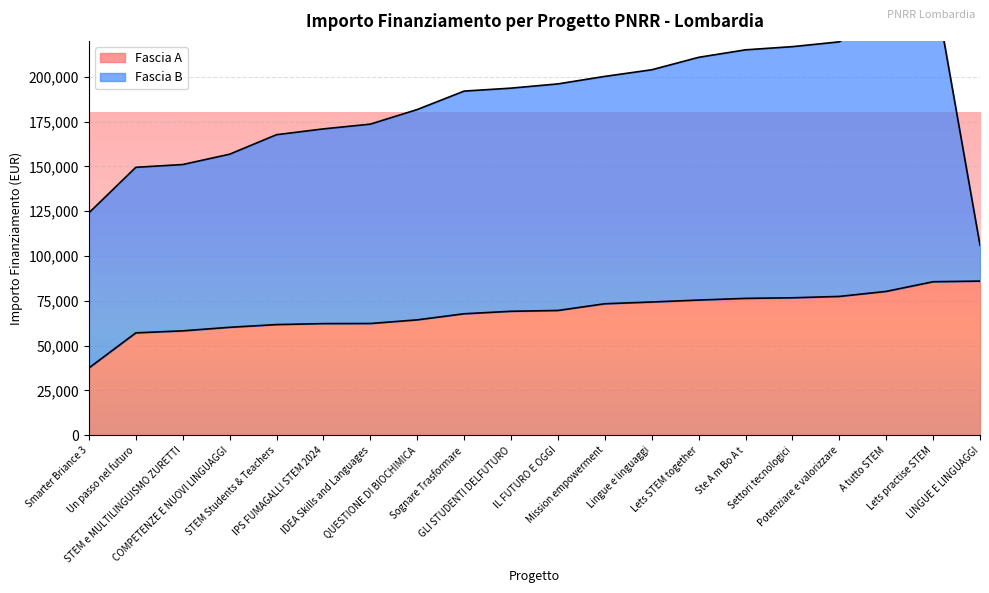

What is the value of the 3rd point from the left?

58273.5